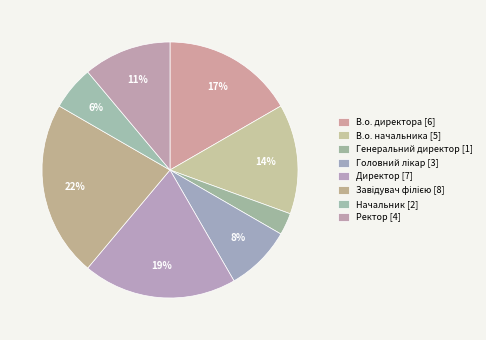

What is the smallest slice in the pie chart?

Генеральний директор